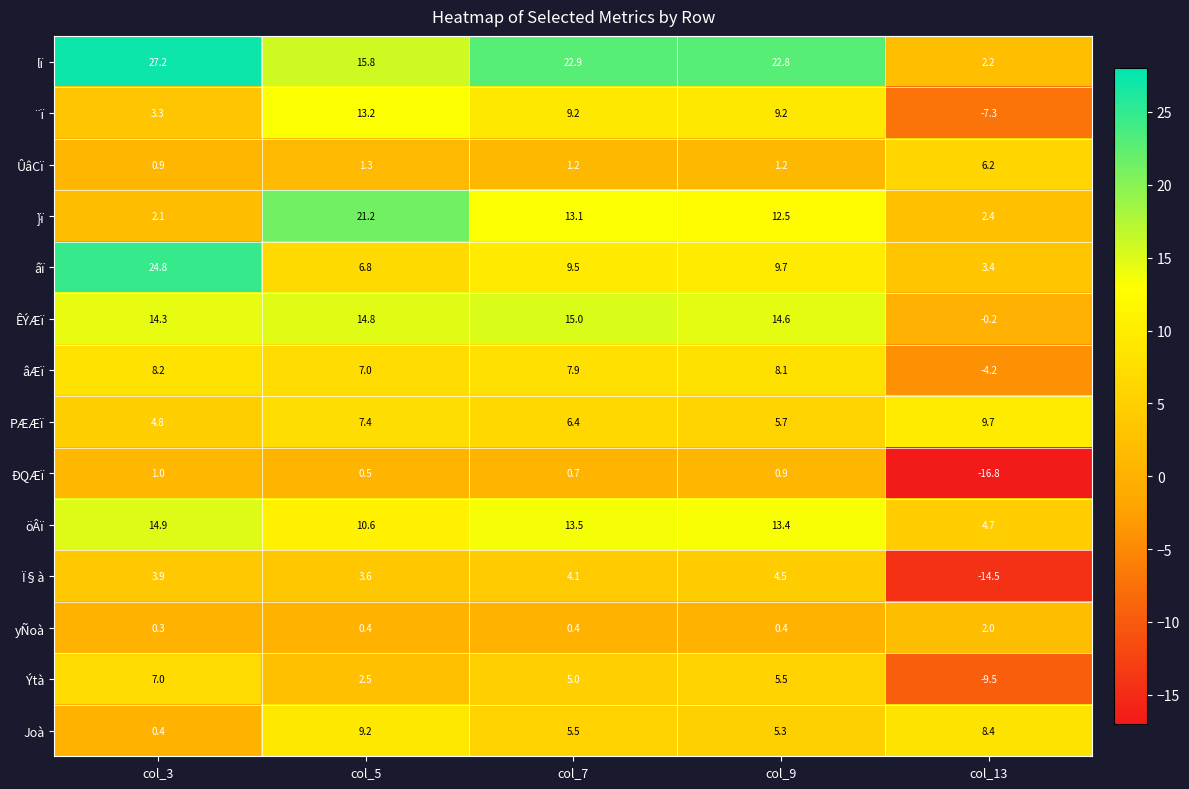

How many values in the ÐQÆï series exceed 0?

4